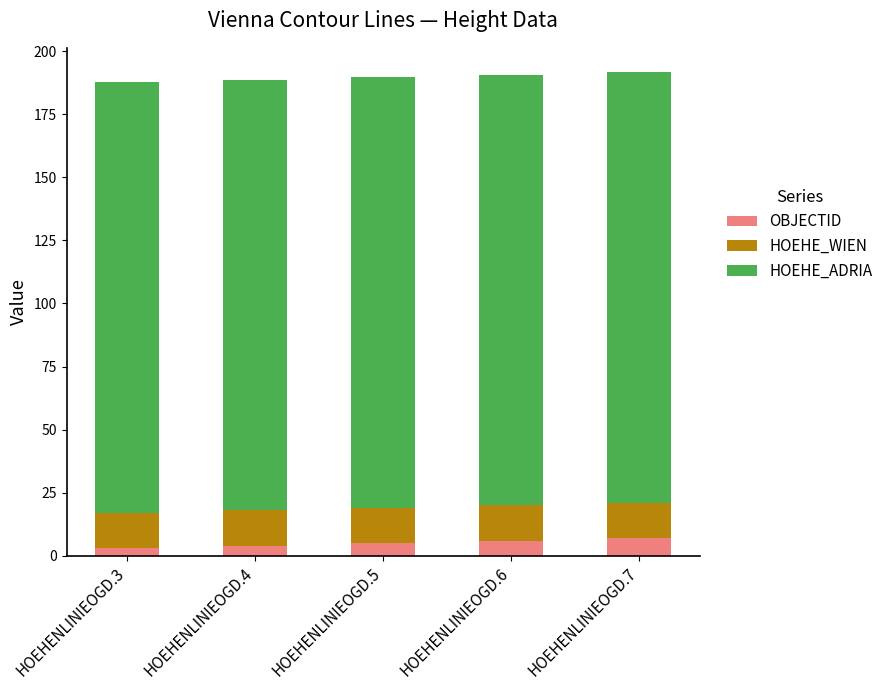

What is the highest value of the OBJECTID series?

7.0